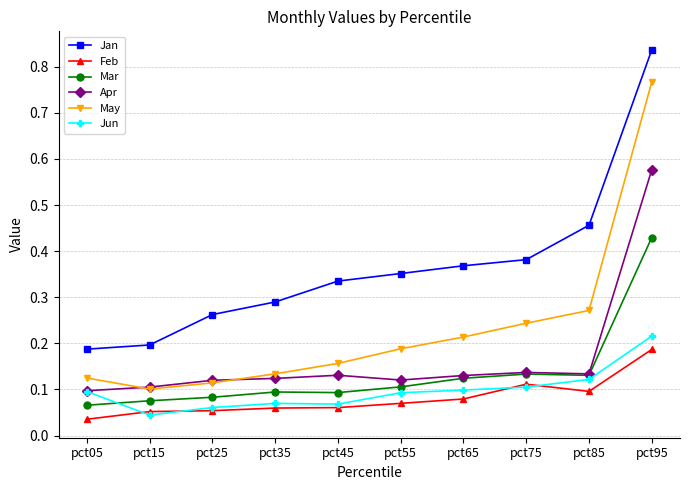

Which category has the lowest value in the Feb series?

pct05